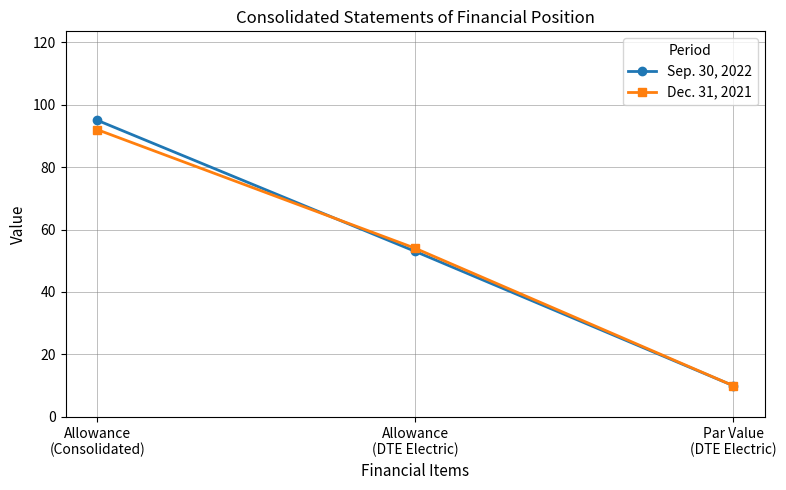

Reading left to right, list all the values displayed in this chart.

Sep. 30, 2022: Allowance
(Consolidated)=95	Allowance
(DTE Electric)=53	Par Value
(DTE Electric)=10
Dec. 31, 2021: Allowance
(Consolidated)=92	Allowance
(DTE Electric)=54	Par Value
(DTE Electric)=10